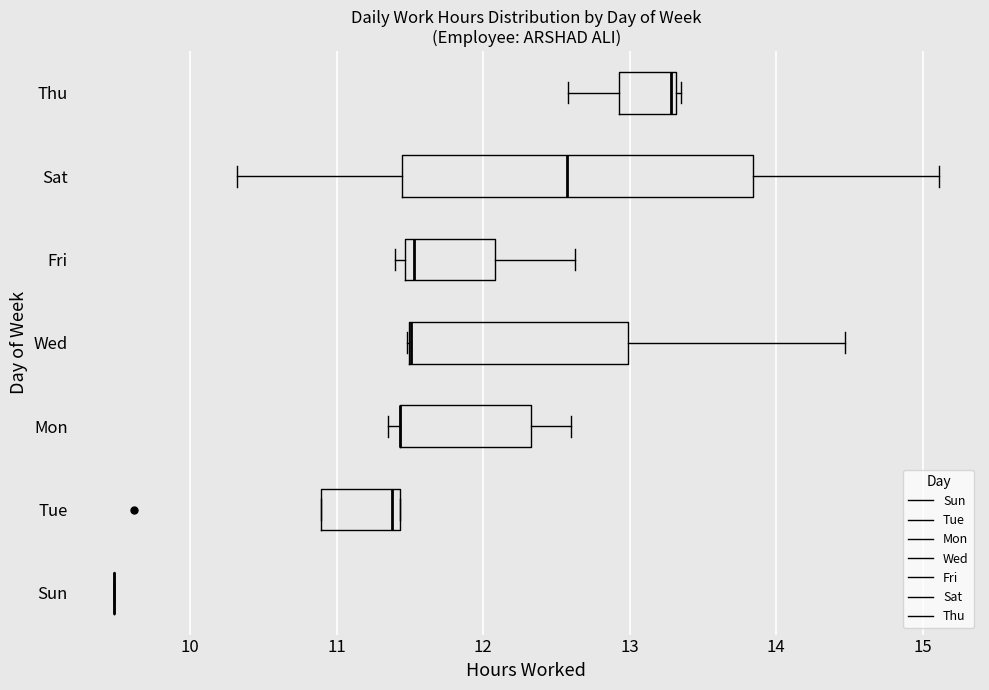

Reading bottom to top, transcribe this box plot: for each box, give where its median line is, the range the box spans, and where its two whiskers end, as read against the x-axis. The values are not printed on the chart, so give them approximately, as read against the axis.

Sun: box collapsed to a line at 9.5, whiskers 9.5 to 9.5
Tue: median 11.4 (just left of the box's right edge), box 10.9 to 11.4, whiskers 10.9 to 11.4
Mon: median 11.4 (drawn on the box's left edge), box 11.4 to 12.3, whiskers 11.4 (just left of the box's left edge) to 12.6
Wed: median 11.5 (drawn on the box's left edge), box 11.5 to 13.0, whiskers 11.5 to 14.5
Fri: median 11.5 (just right of the box's left edge), box 11.5 to 12.1, whiskers 11.4 to 12.6
Sat: median 12.6, box 11.4 to 13.8, whiskers 10.3 to 15.1
Thu: median 13.3 (just left of the box's right edge), box 12.9 to 13.3, whiskers 12.6 to 13.4